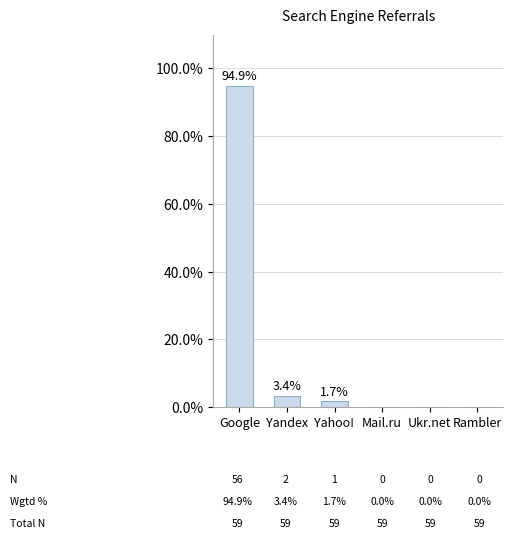

What is the sum of all values?

100.0